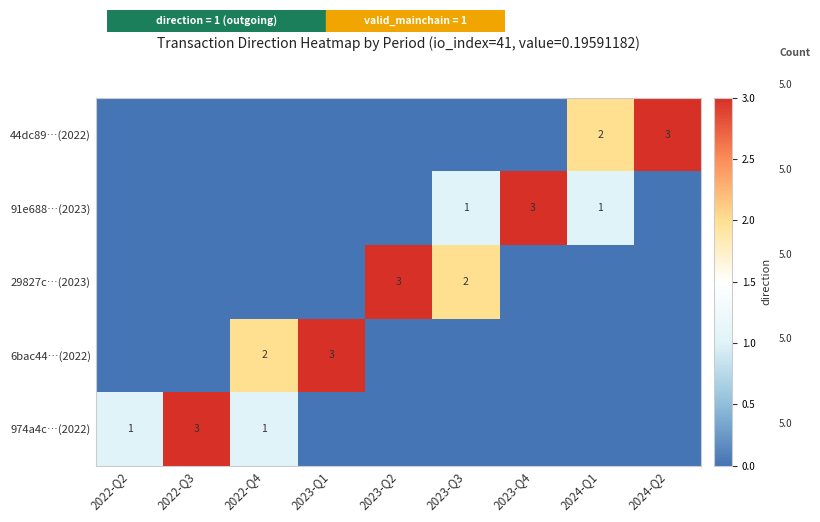

Is it true that row_2 equals 0 at 2022-Q2?

True